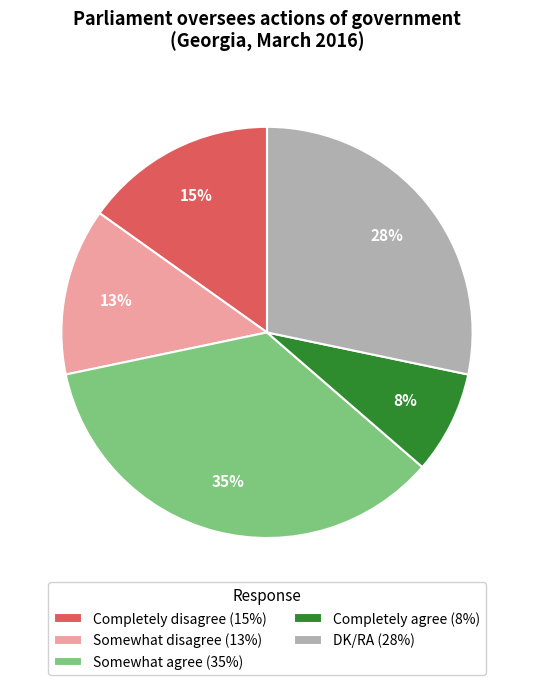

To the nearest percent, what is the difference between the Completely agree and DK/RA slice percentages?

20%